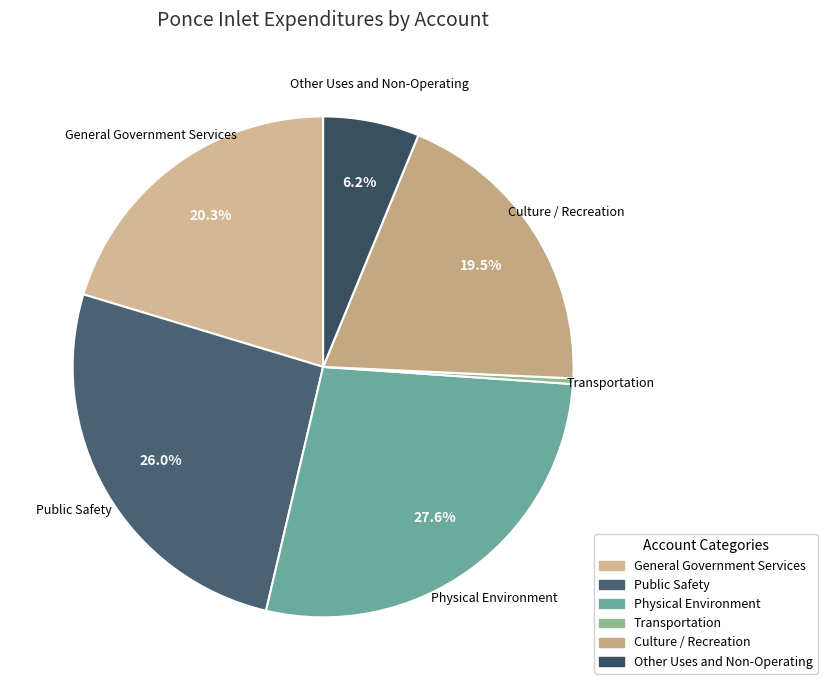

Rank the categories by value from highest to lowest.

Physical Environment, Public Safety, General Government Services, Culture / Recreation, Other Uses and Non-Operating, Transportation